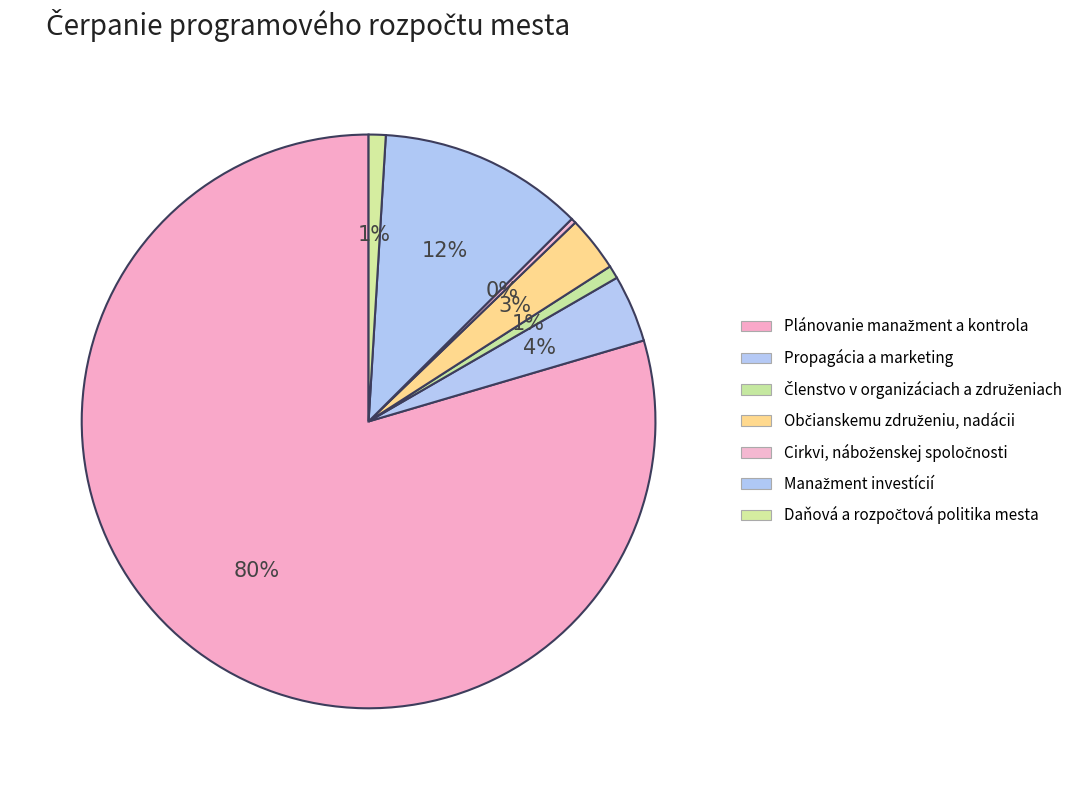

Count the number of slices in the pie.

7